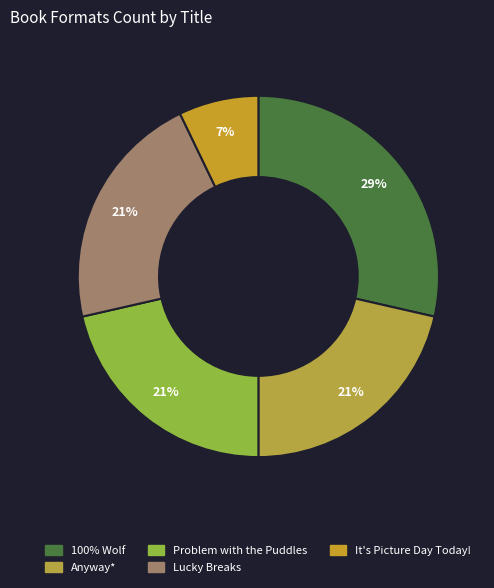

How many segments does this pie chart have?

5